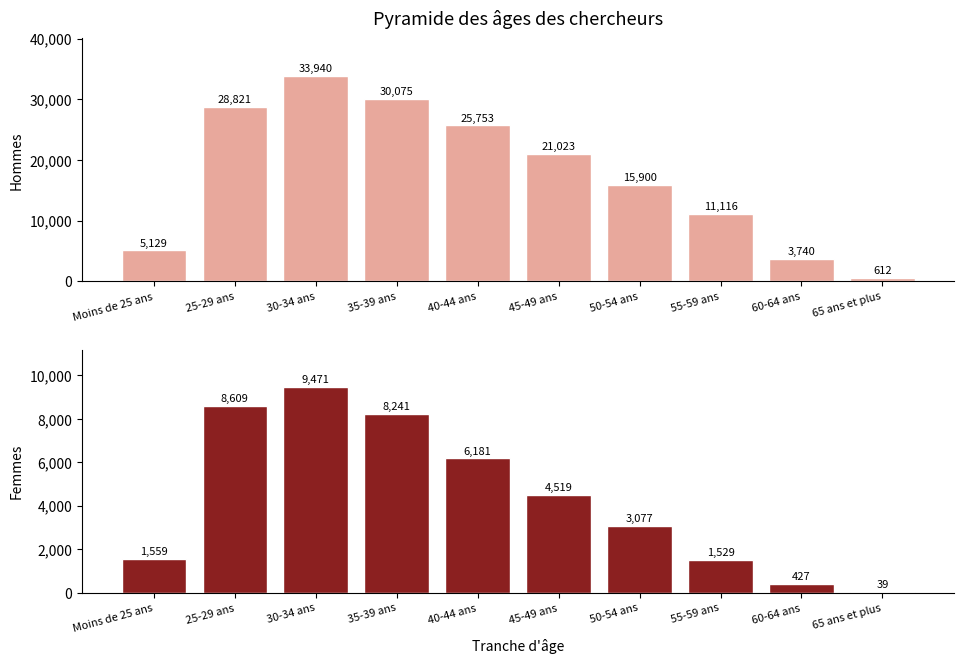

List the series in order of their peak value, lowest first.

Femmes, Hommes